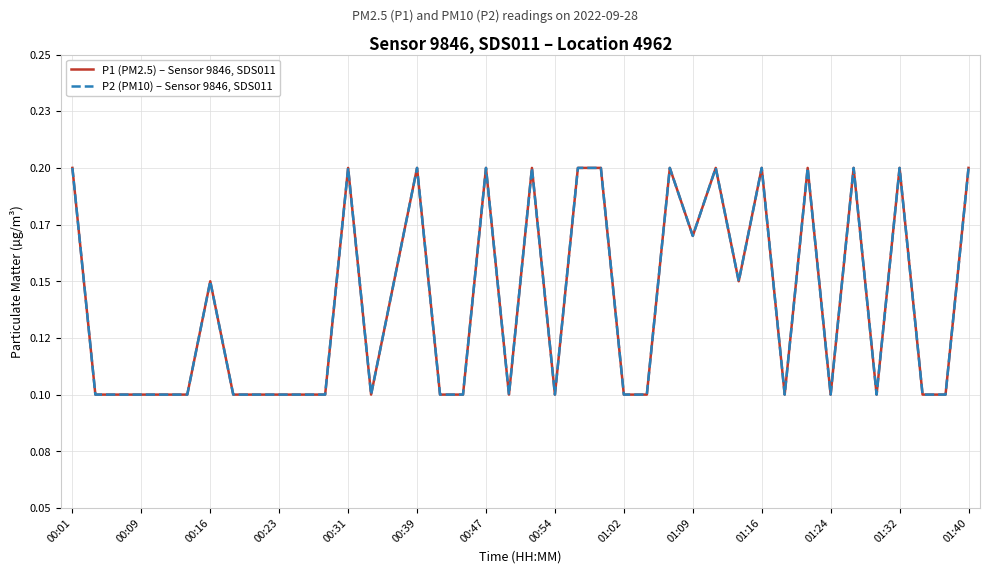

True or false: P1 (PM2.5) – Sensor 9846, SDS011 and P2 (PM10) – Sensor 9846, SDS011 intersect in this chart.

False